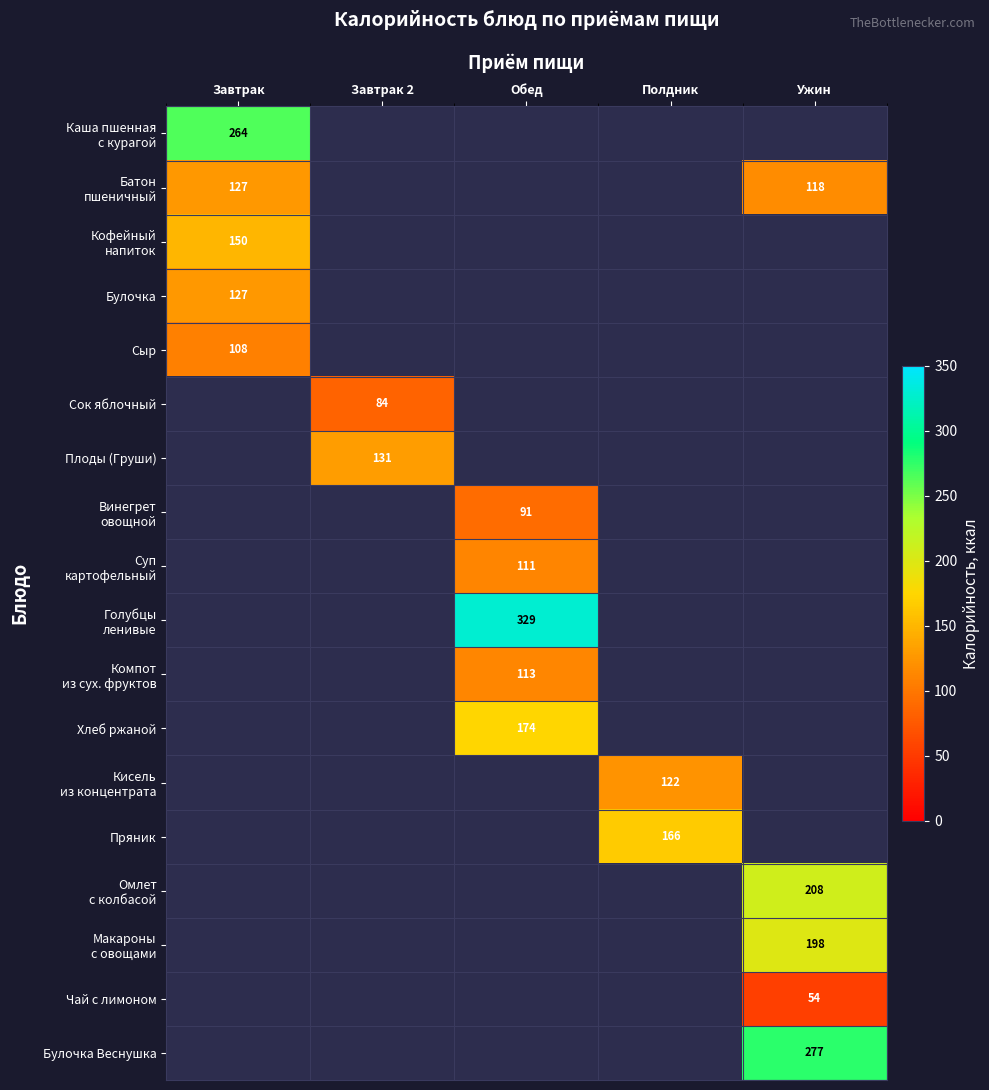

What is the smallest value displayed?

54.0